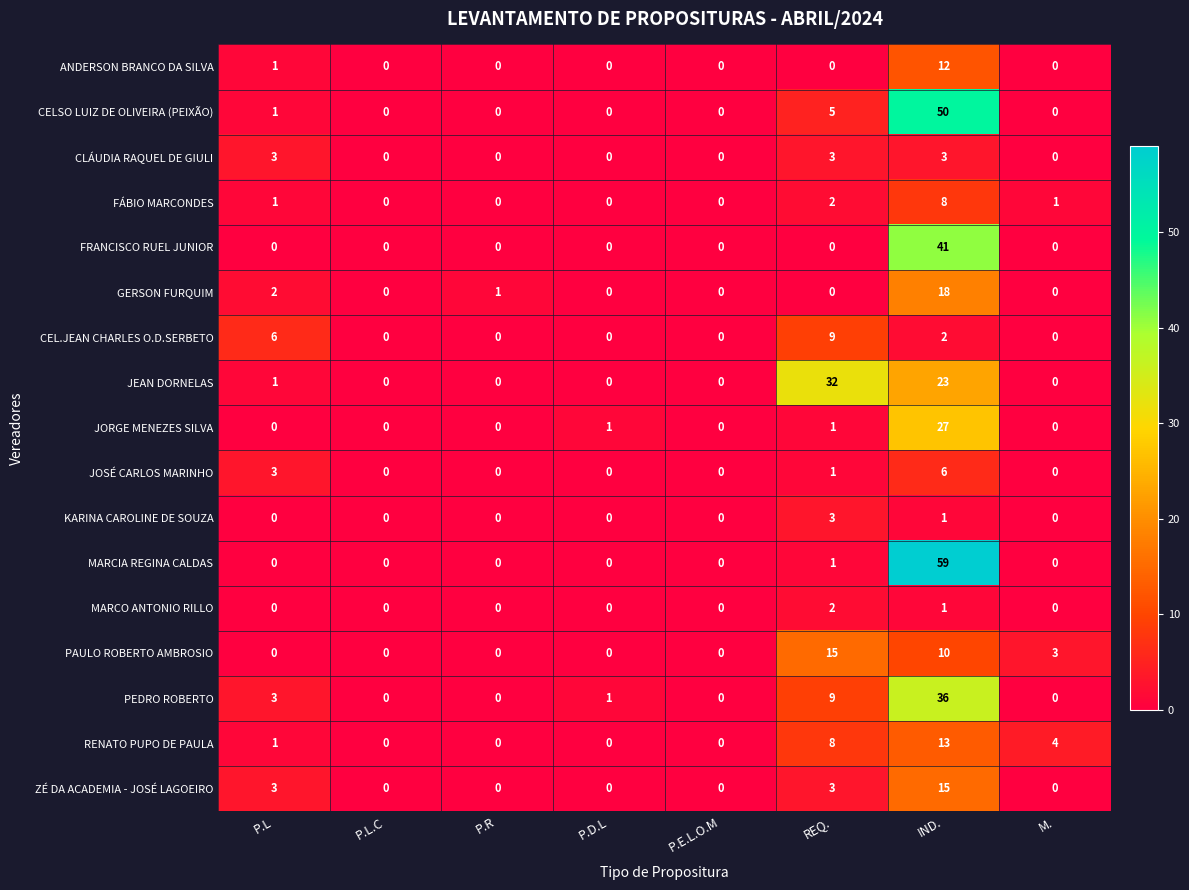

The value of PAULO ROBERTO AMBROSIO at P.E.L.O.M is 10. True or false?

False